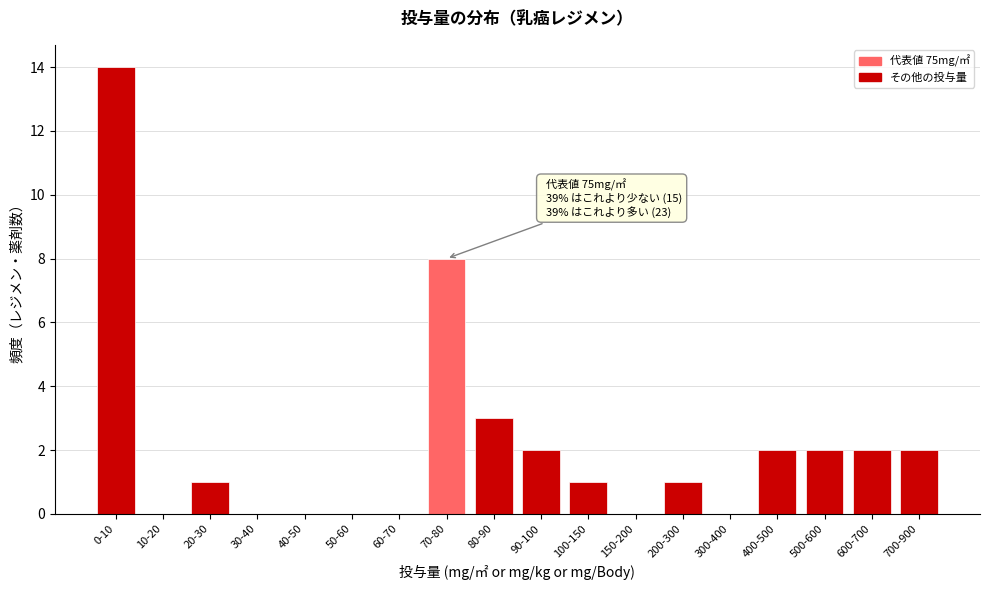

Reading left to right, extract all data points from this chart.

0-10=14	10-20=0	20-30=1	30-40=0	40-50=0	50-60=0	60-70=0	70-80=8	80-90=3	90-100=2	100-150=1	150-200=0	200-300=1	300-400=0	400-500=2	500-600=2	600-700=2	700-900=2